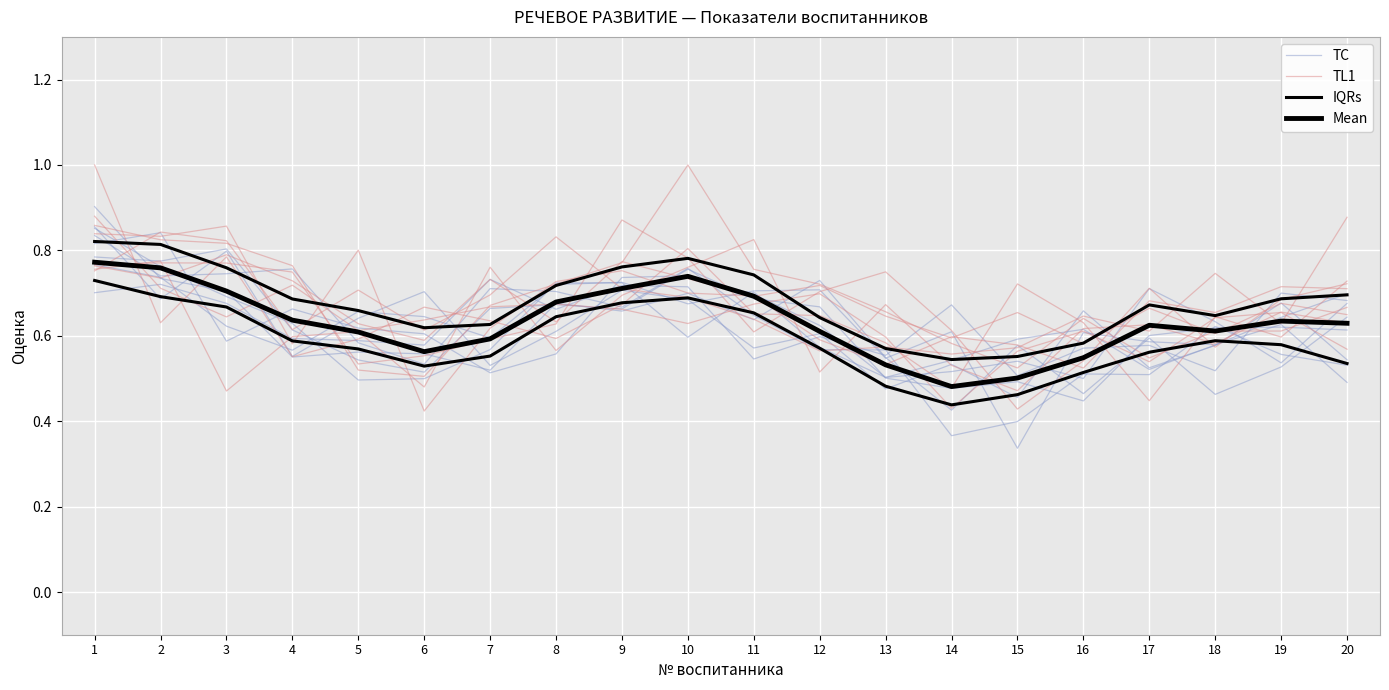

What is the spread (max minus min) of values at 5?

0.1